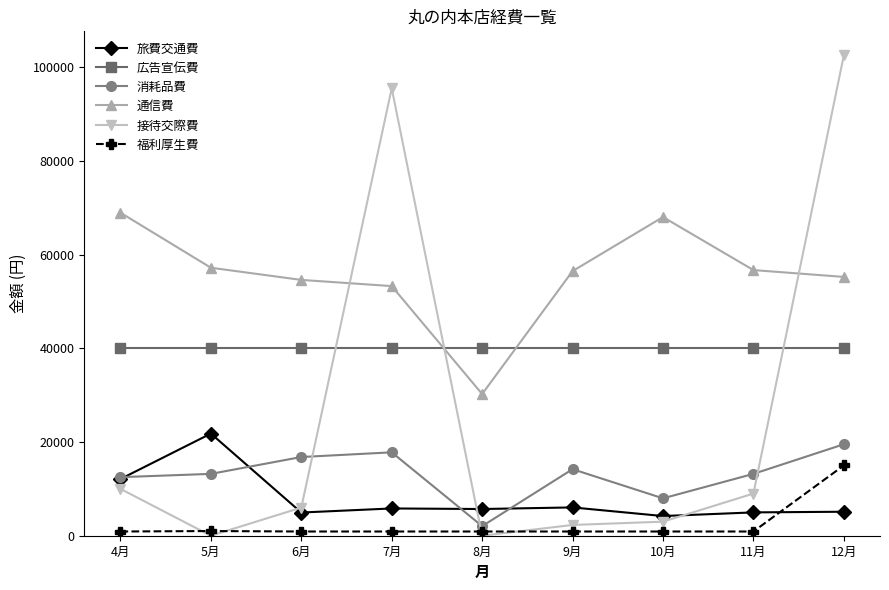

The value of 広告宣伝費 at 6月 is 40000. True or false?

True